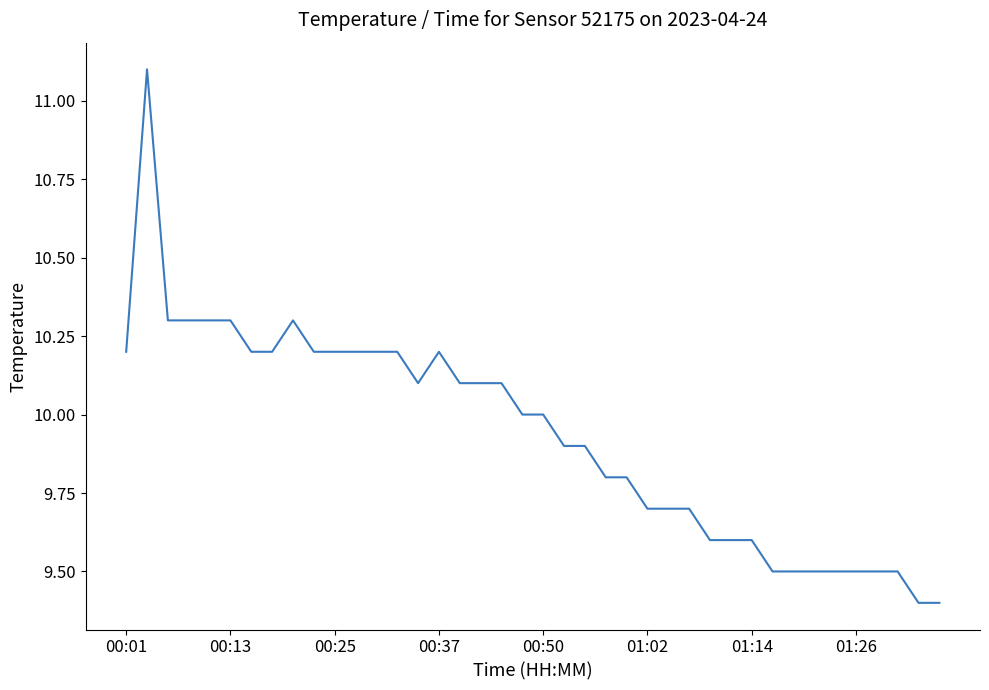

What is the greatest value displayed?

11.1